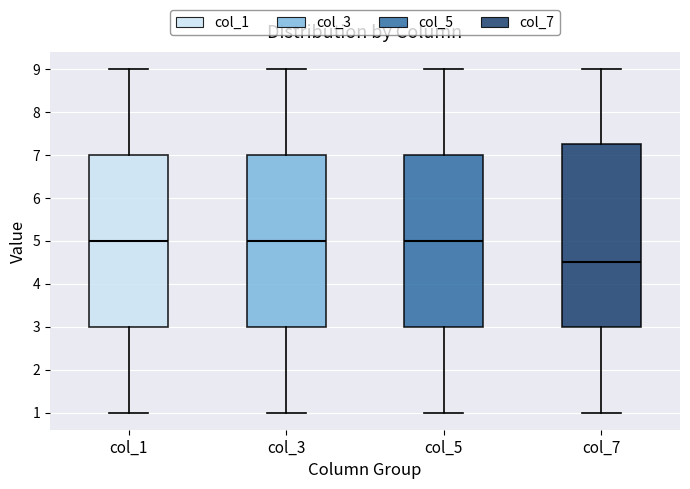

Reading left to right, transcribe this box plot: for each box, give where its median line is, the range the box spans, and where its two whiskers end, as read against the y-axis. The values are not printed on the chart, so give them approximately, as read against the axis.

col_1: median 5.0, box 3.0 to 7.0, whiskers 1.0 to 9.0
col_3: median 5.0, box 3.0 to 7.0, whiskers 1.0 to 9.0
col_5: median 5.0, box 3.0 to 7.0, whiskers 1.0 to 9.0
col_7: median 4.5, box 3.0 to 7.3, whiskers 1.0 to 9.0